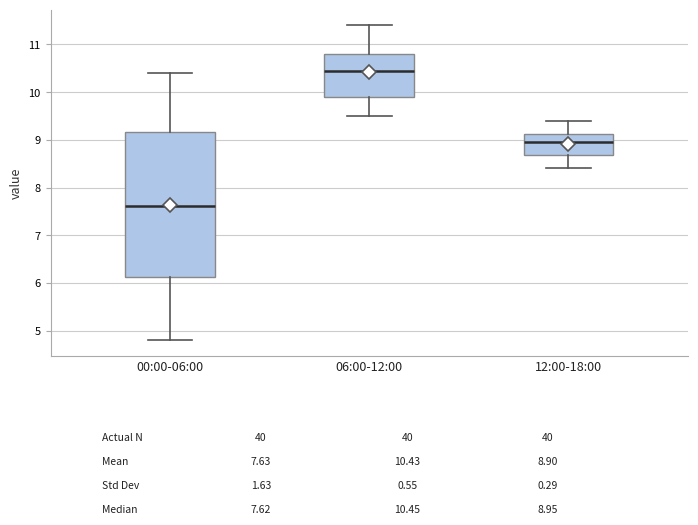

Which box's median line is the lowest?

00:00-06:00